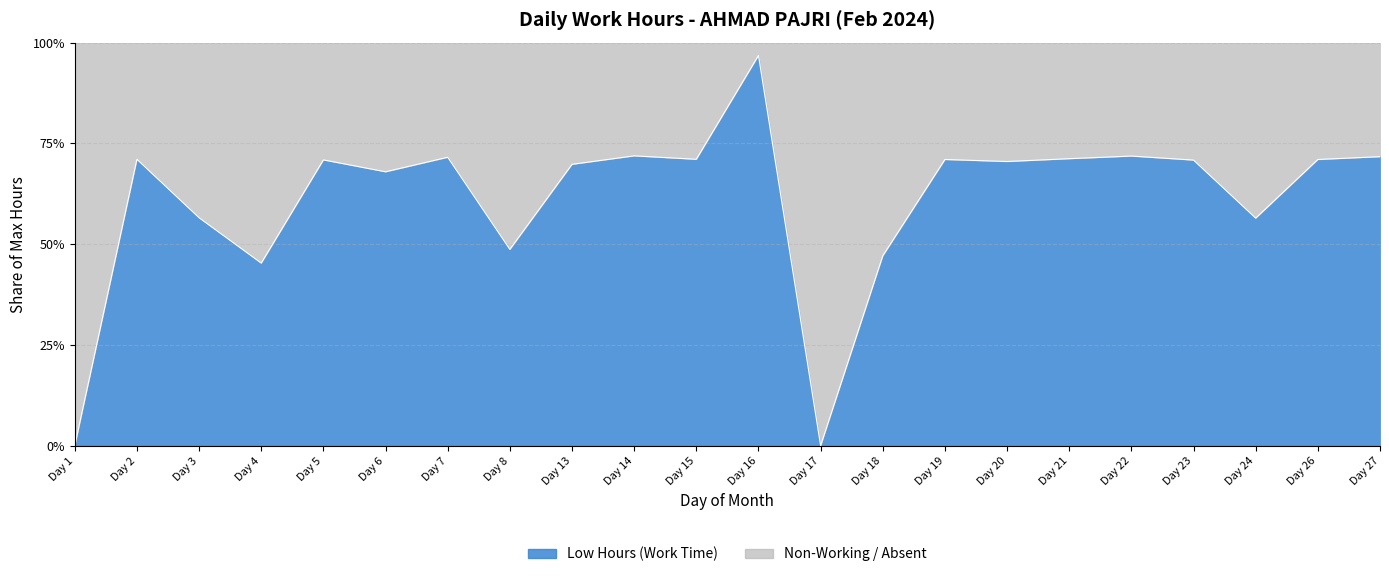

How many data points does each series have?

22